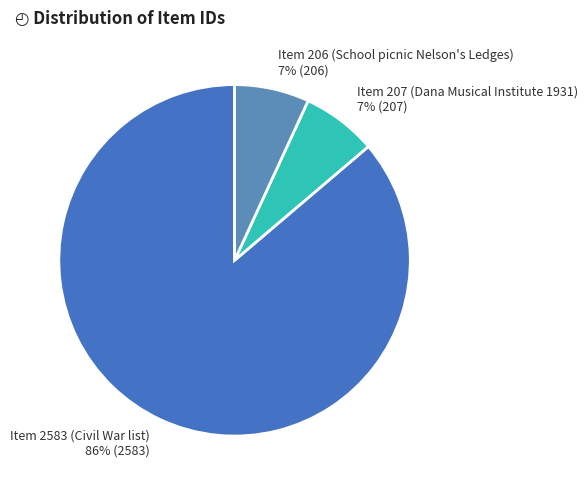

Is it true that Item 207 (Dana Musical Institute 1931) is 2% of the pie?

False